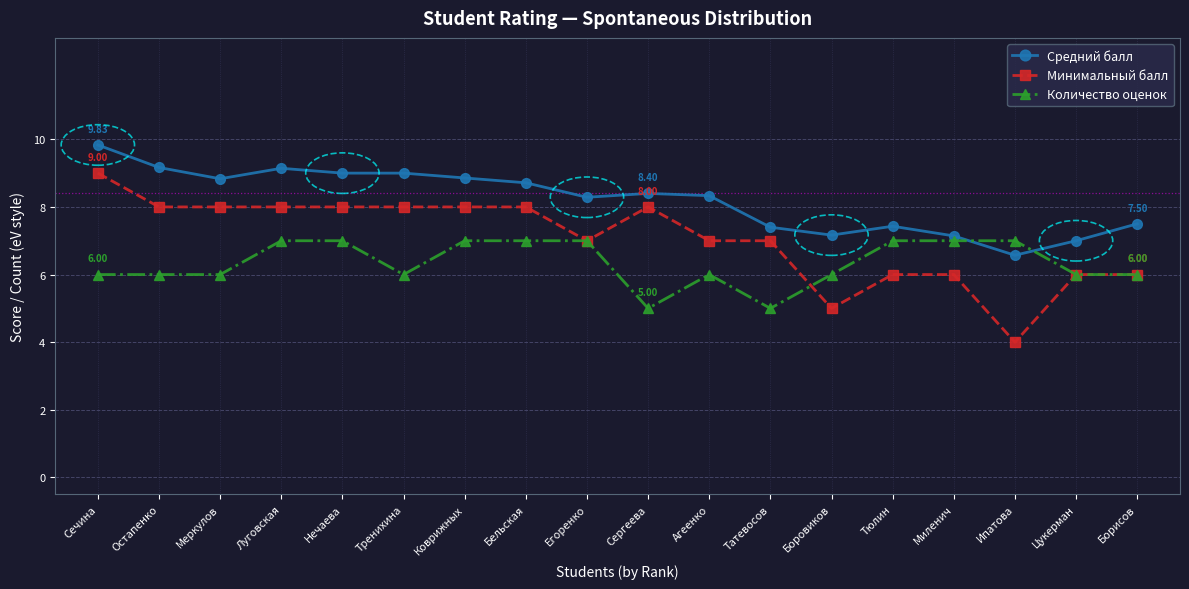

Which series has the widest spread of values?

Минимальный балл